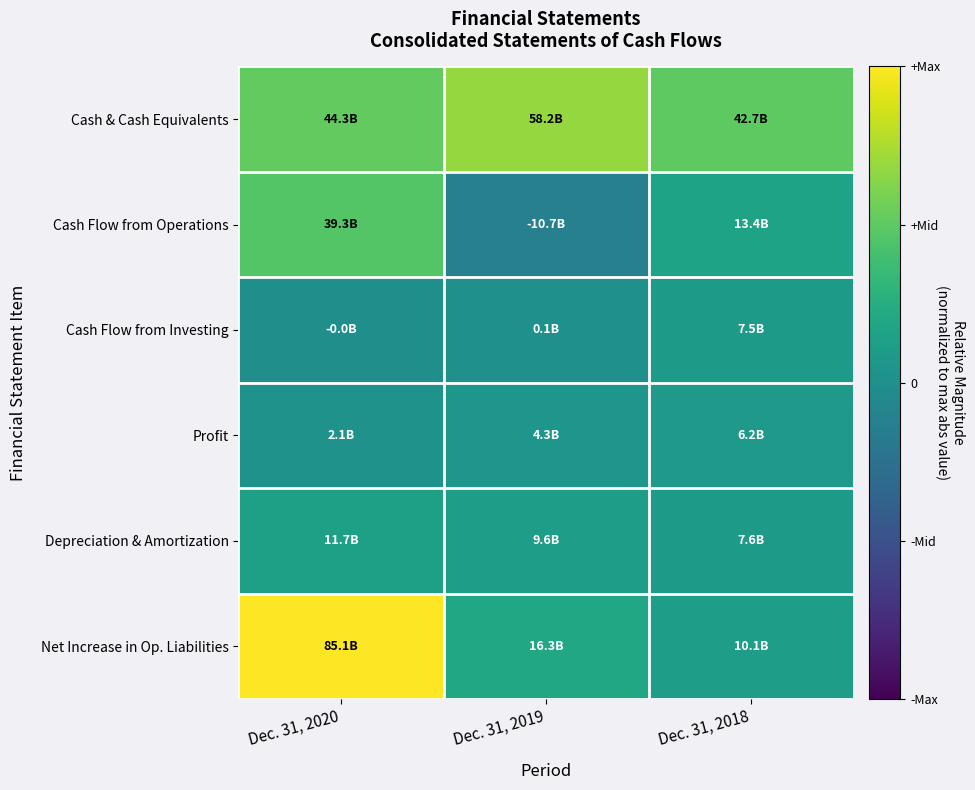

Which has a higher value, Dec. 31, 2019 or Dec. 31, 2018?

Dec. 31, 2019